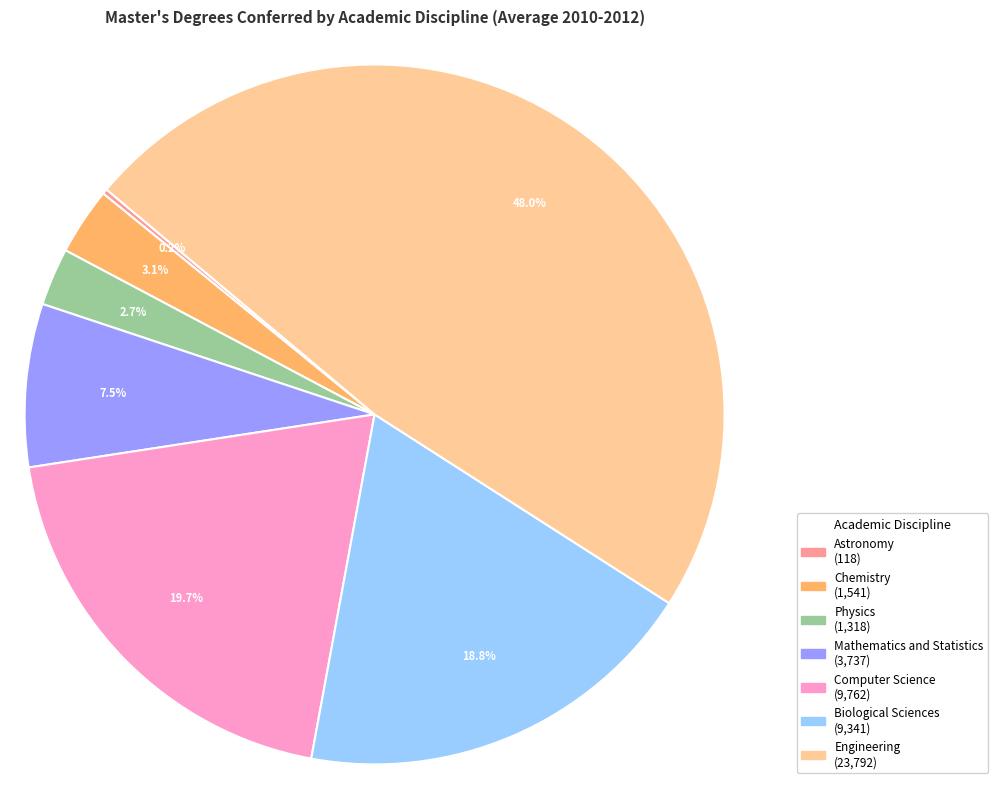

Approximately how many times larger is the value at Computer Science compared to Biological Sciences?

1.0